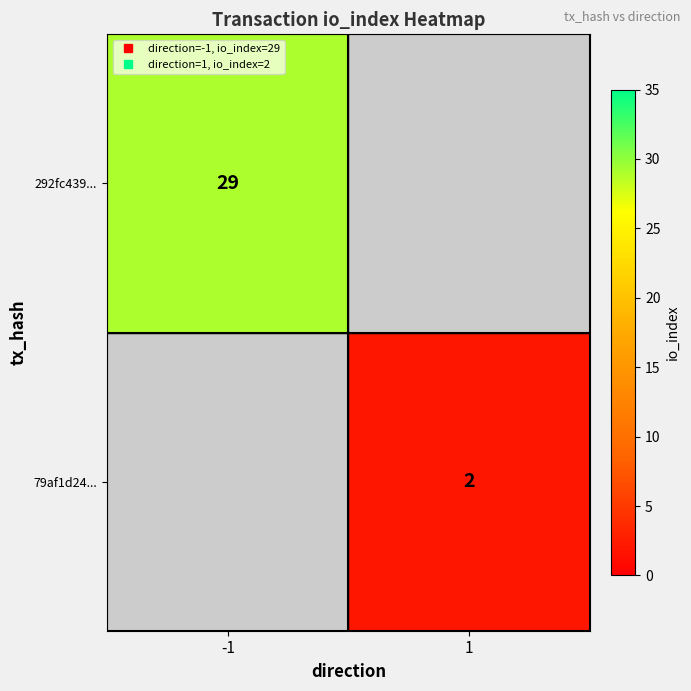

Is it true that 79af1d24... equals 2.0 at 1?

True